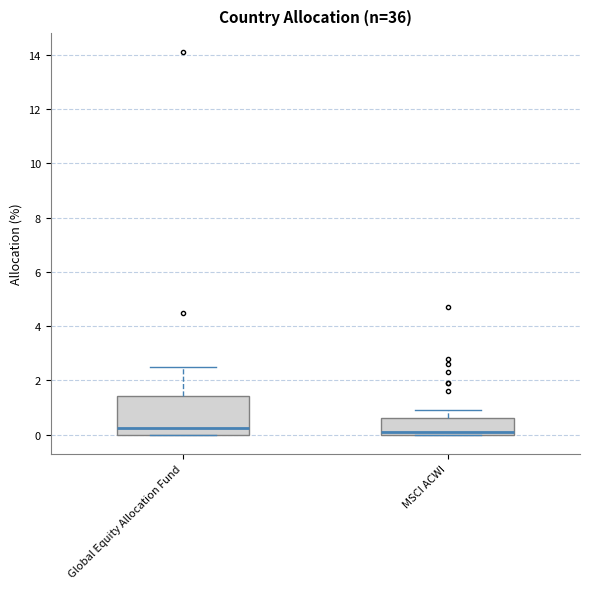

Reading left to right, read every box against the y-axis: the position of its median line, the range the box covers, and the ends of its whiskers. The values are not printed on the chart, so give them approximately, as read against the axis.

Global Equity Allocation Fund: median 0.2, box 0.0 to 1.4, whiskers 0.0 to 2.6
MSCI ACWI: median 0.2, box 0.0 to 0.6, whiskers 0.0 to 1.0